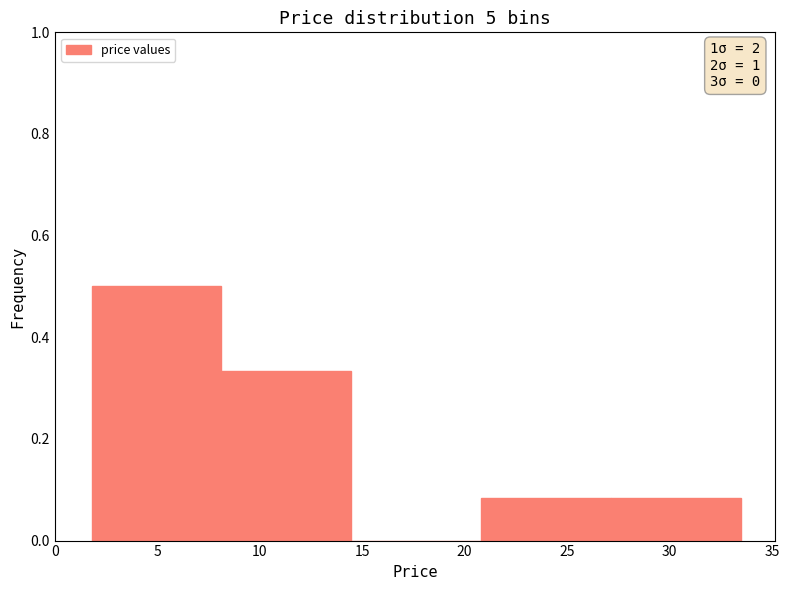

Over which range of the x-axis is the bar tallest?

2.0 to 8.0